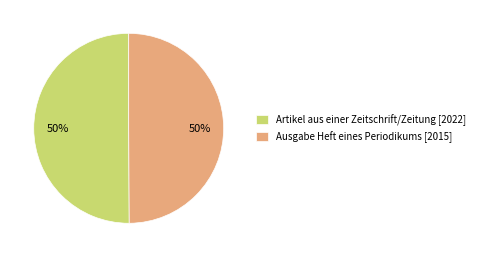

Do Ausgabe Heft eines Periodikums [2015] and Artikel aus einer Zeitschrift/Zeitung [2022] together represent more than half of the pie?

Yes